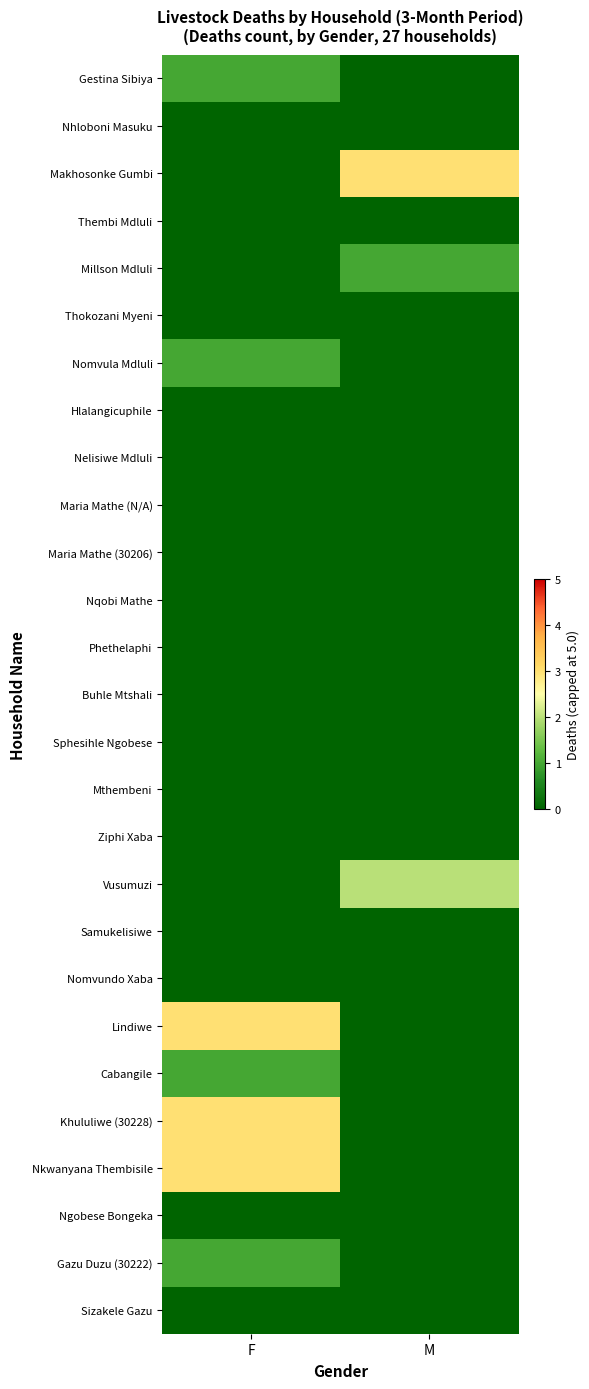

At which category is the sum across all series the highest?

F